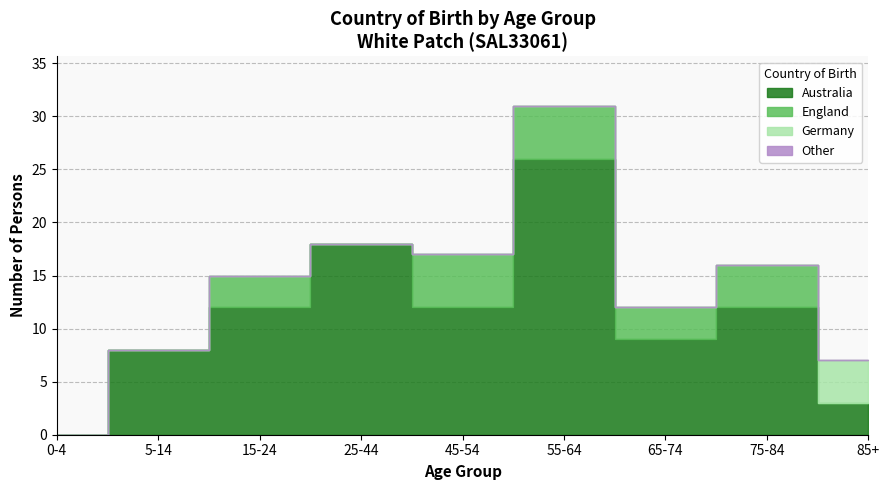

How many interior local peaks does the Australia series have?

3